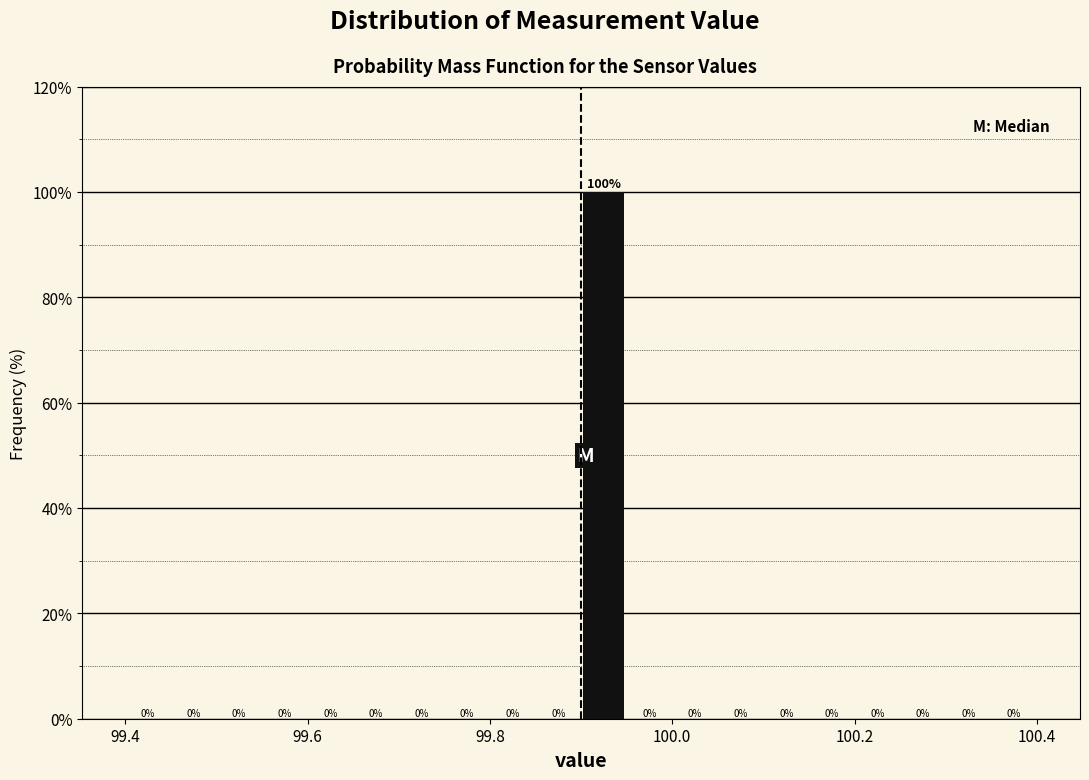

Around what value on the x-axis is the tallest bar? Give the approximate position of its centre, as read against the axis.

99.92